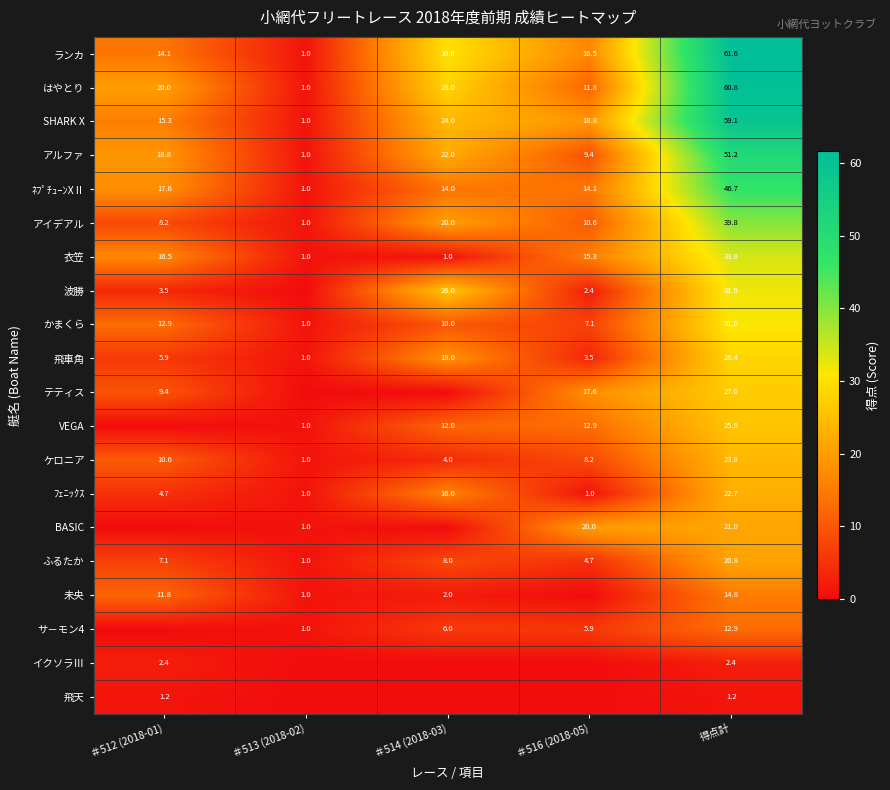

What is the spread (max minus min) of values at 得点計?

60.4